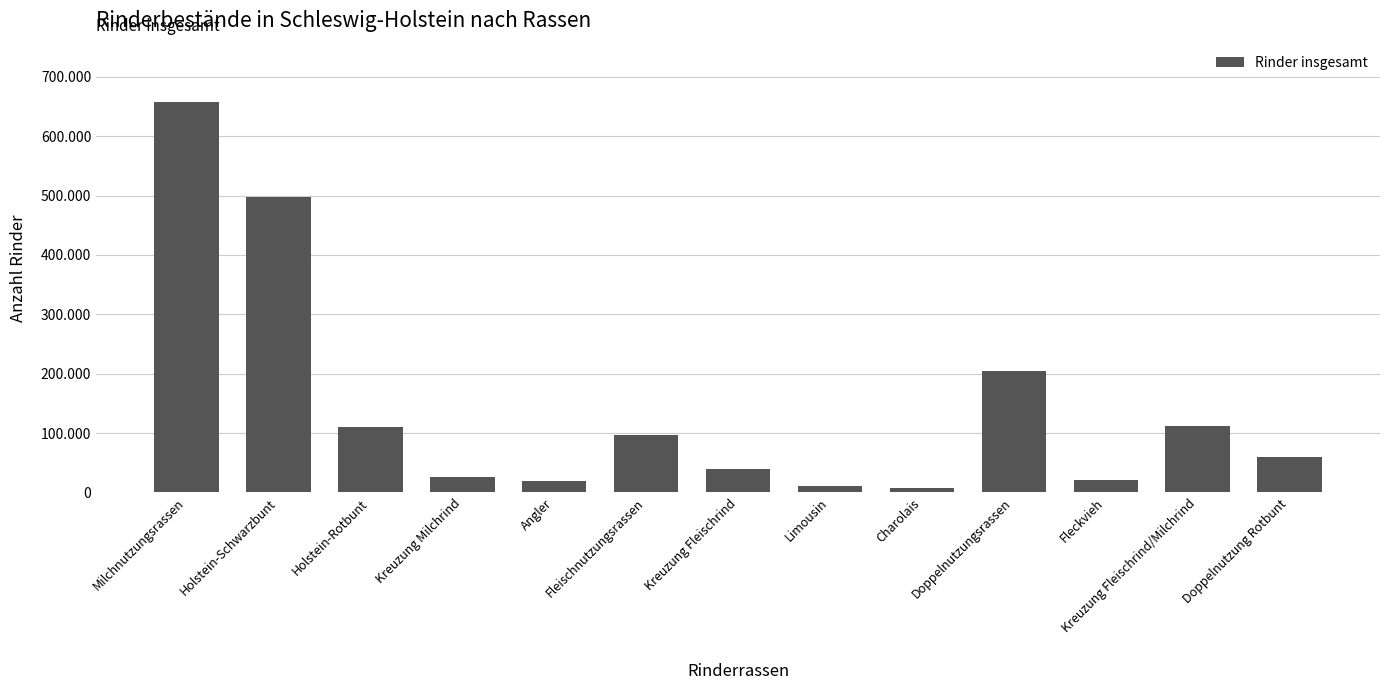

At which label is the value closest to 331930?

Doppelnutzungsrassen